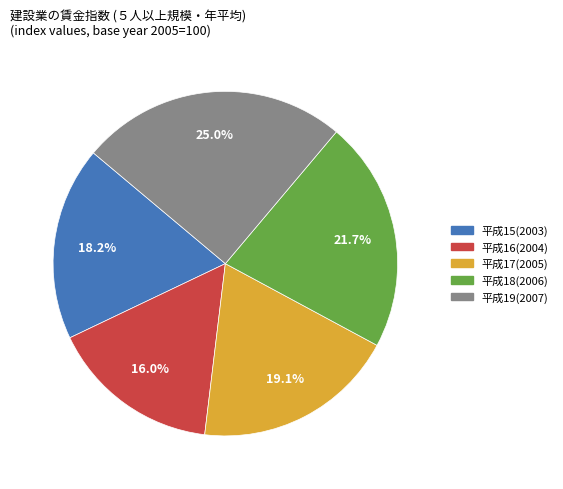

What portion of the pie excludes 平成15(2003)?

81.8%